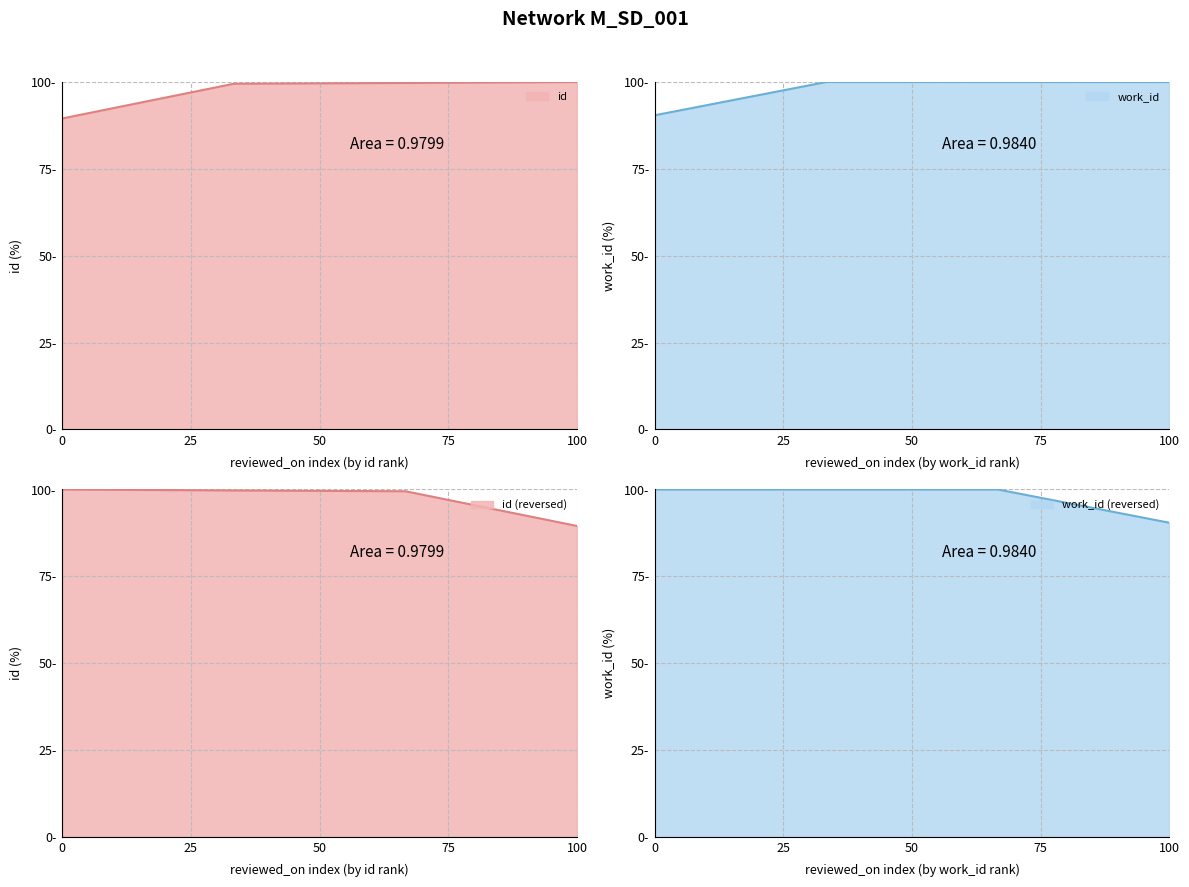

What is the label of the 3rd point from the left?

2011-06-13